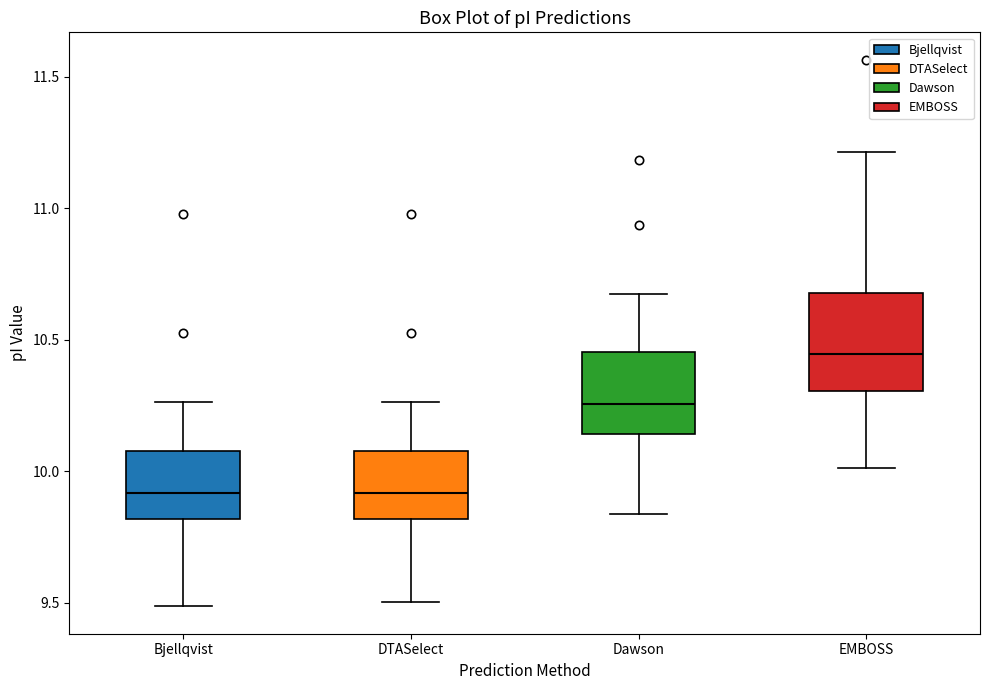

Reading left to right, transcribe this box plot: for each box, give where its median line is, the range the box spans, and where its two whiskers end, as read against the y-axis. The values are not printed on the chart, so give them approximately, as read against the axis.

Bjellqvist: median 9.90, box 9.80 to 10.10, whiskers 9.50 to 10.25
DTASelect: median 9.90, box 9.80 to 10.10, whiskers 9.50 to 10.25
Dawson: median 10.25, box 10.15 to 10.45, whiskers 9.85 to 10.65
EMBOSS: median 10.45, box 10.30 to 10.70, whiskers 10.00 to 11.20